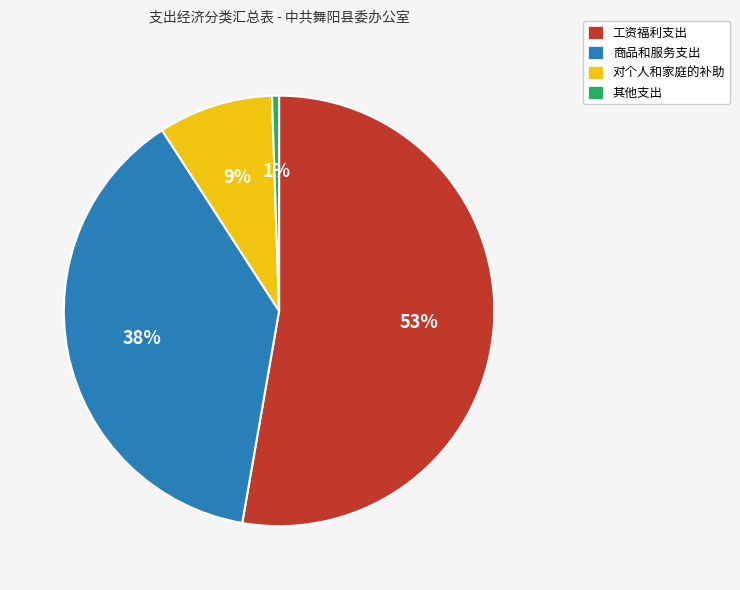

Which has a higher value, 商品和服务支出 or 其他支出?

商品和服务支出